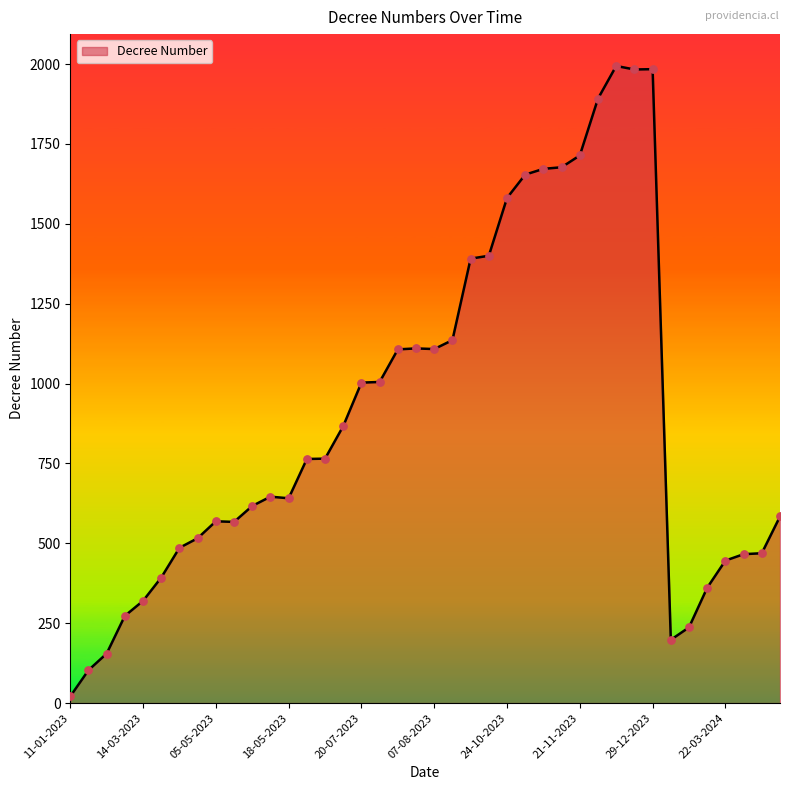

What is the greatest value displayed?

1994